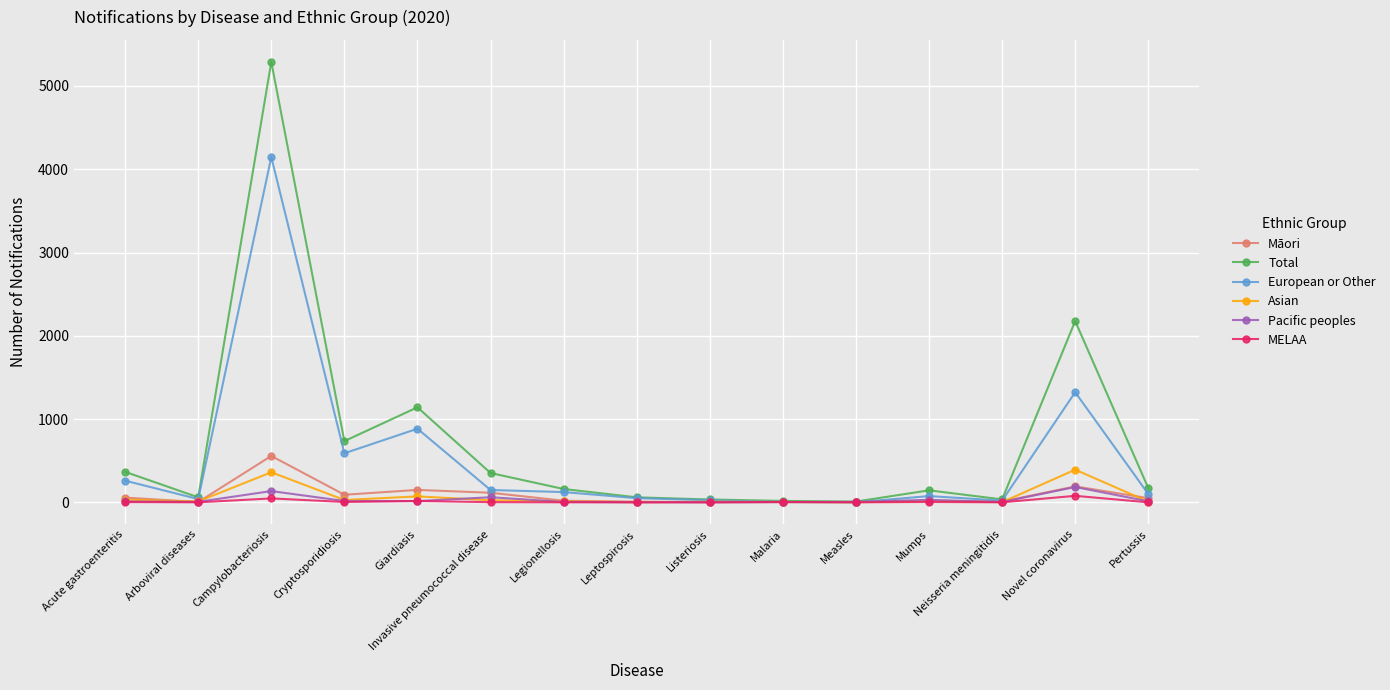

What is the highest value of the Asian series?

392